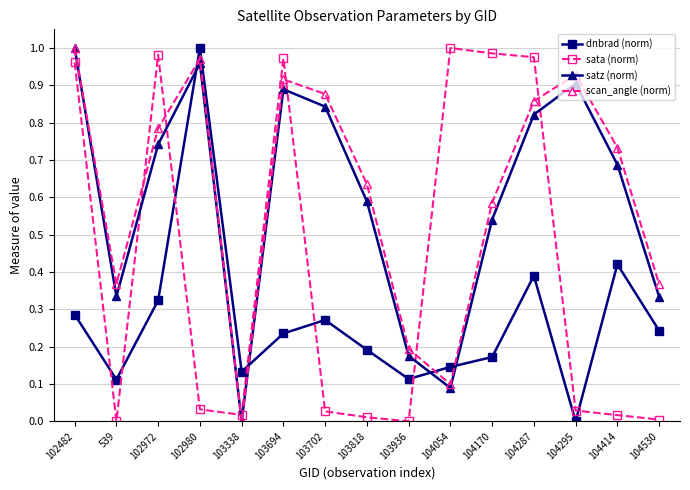

At which category does sata (norm) reach its first local peak?

102972